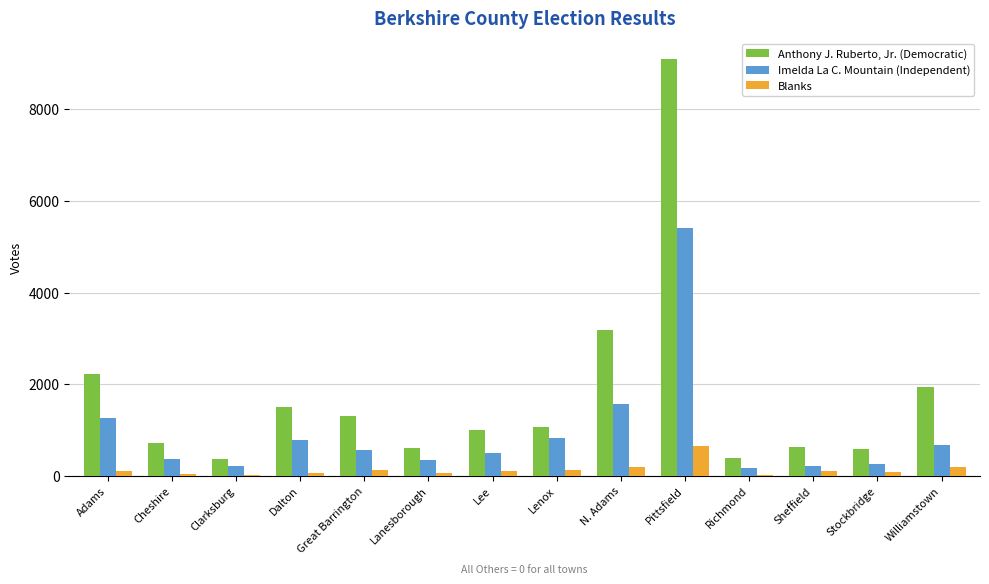

At which category is the sum across all series the highest?

Pittsfield